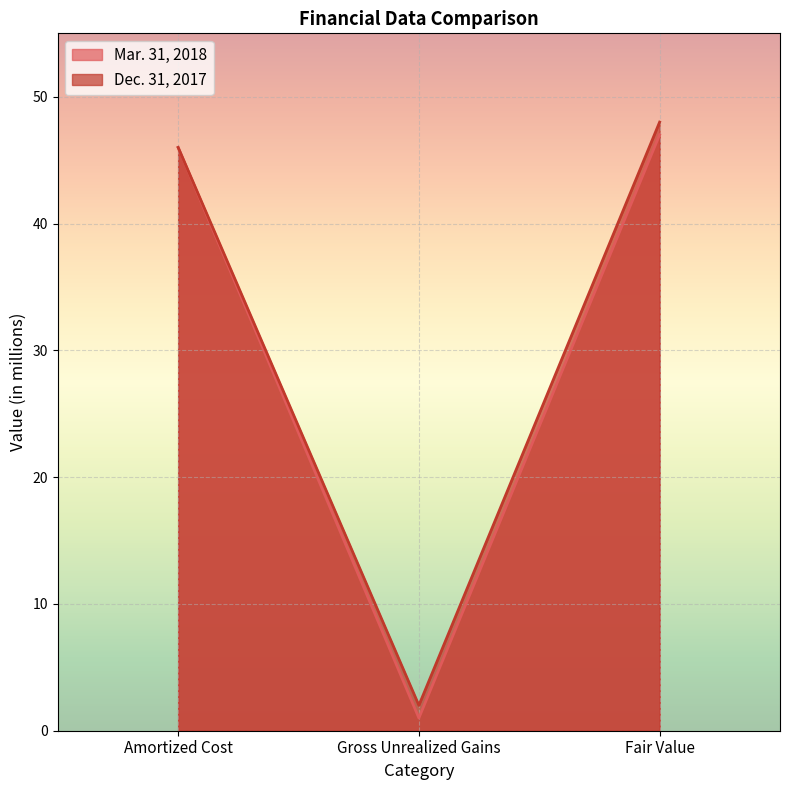

Between Amortized Cost and Gross Unrealized Gains, which series saw the biggest shift?

Mar. 31, 2018